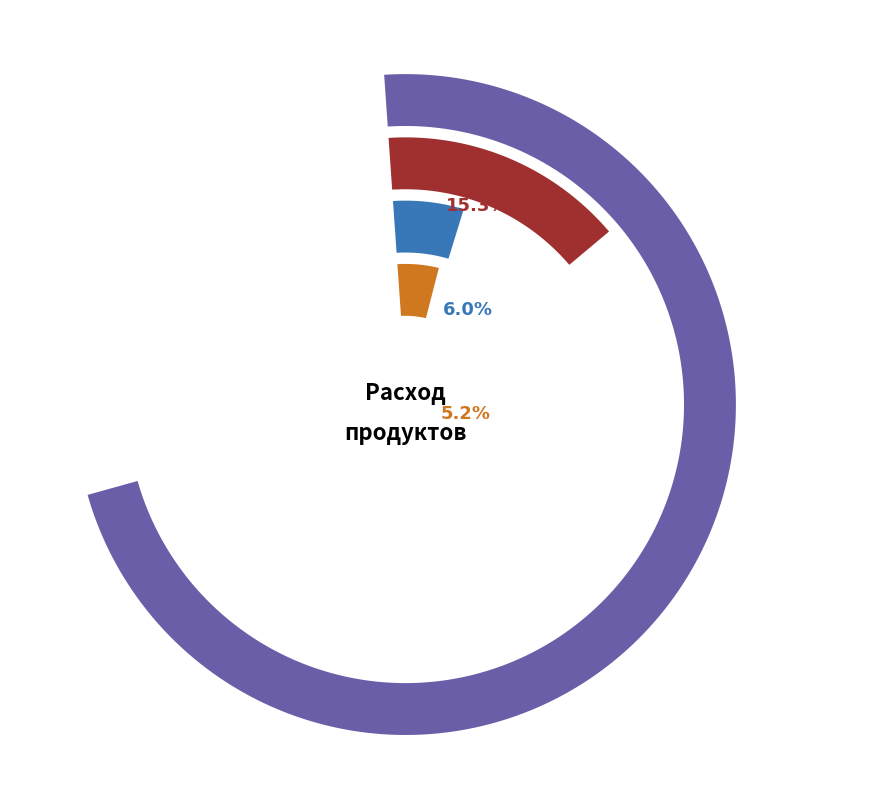

How much of the chart is everything except макароны?

96.6%